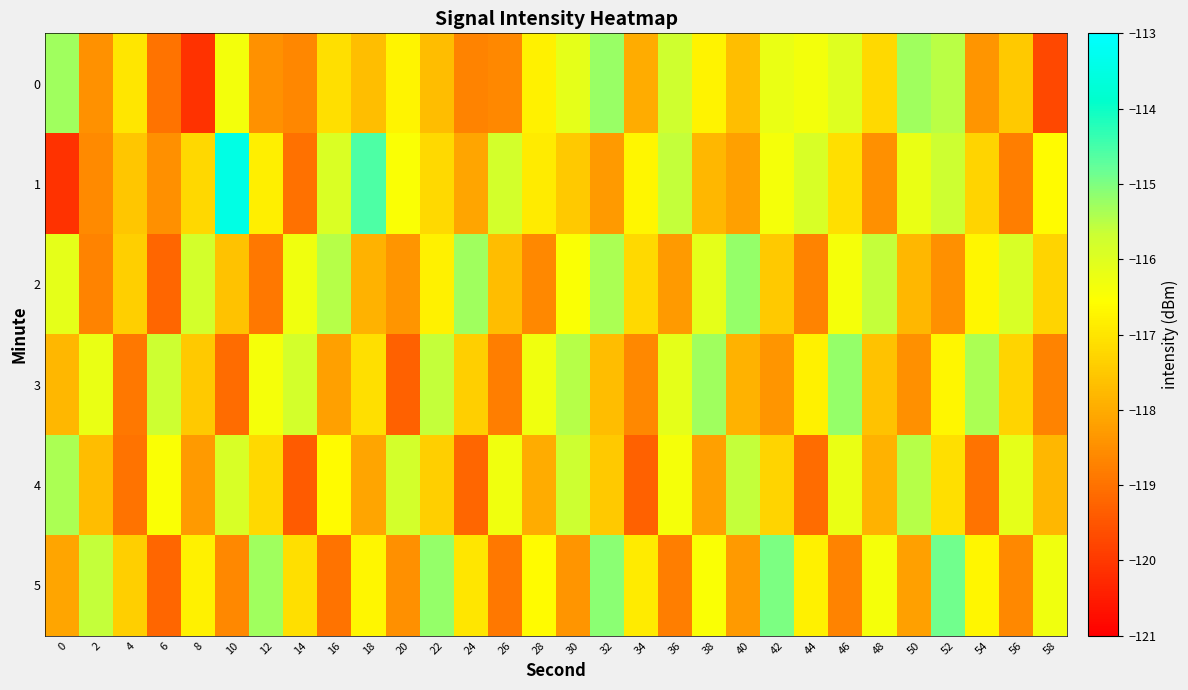

At 40, list the series in order from largest to smallest.

2, 4, 0, 3, 1, 5